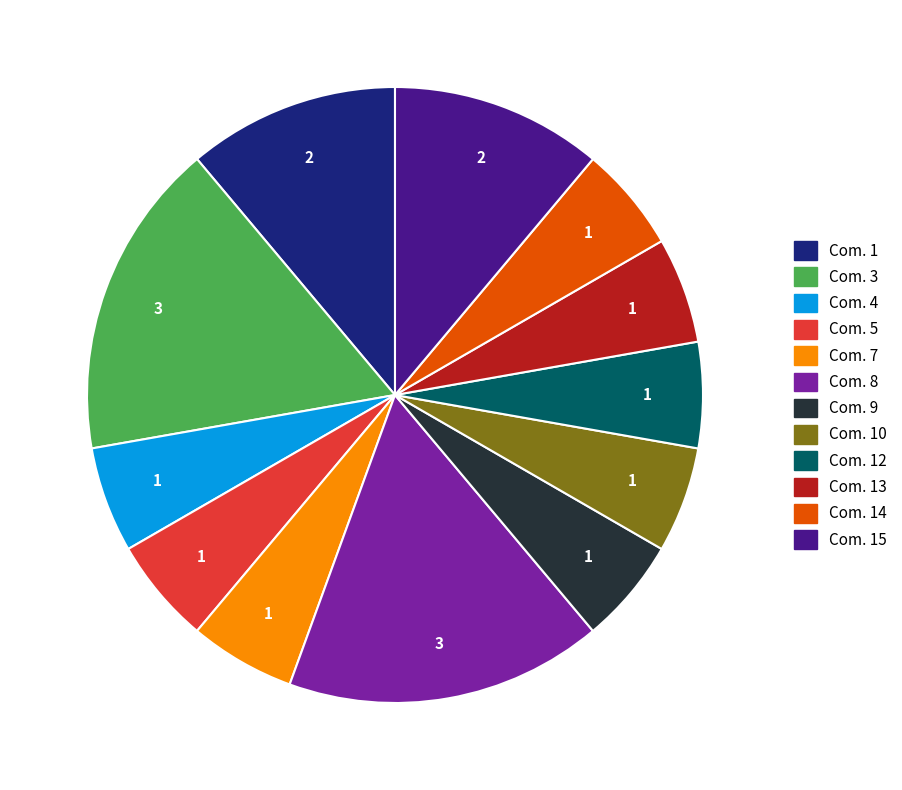

Does Com. 12 represent more than half of the total?

No